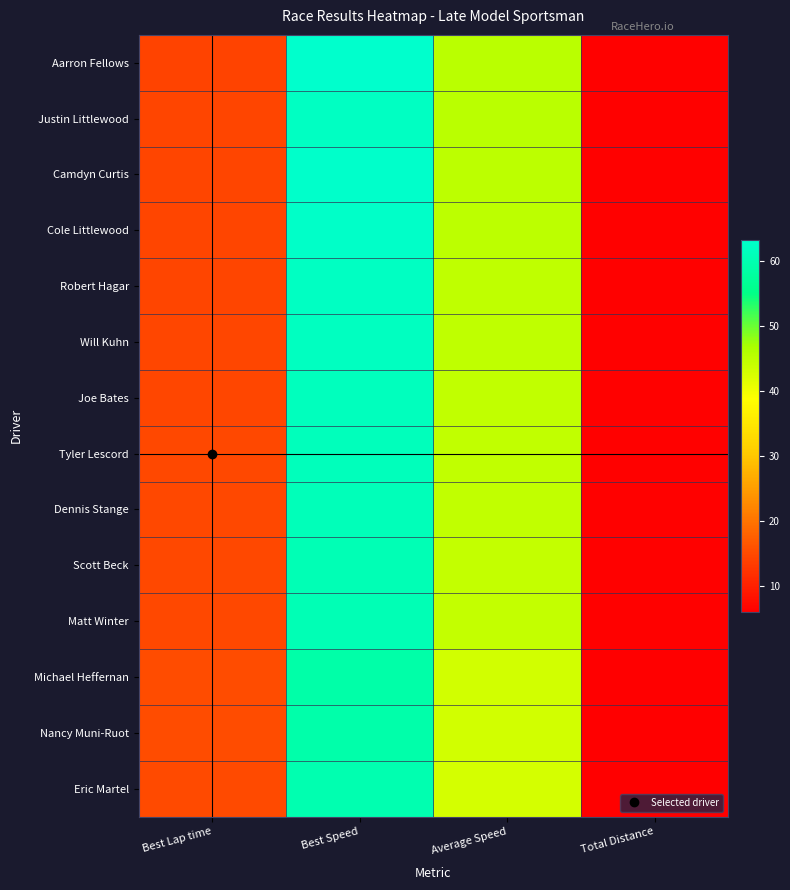

What is the maximum value shown in the chart?

63.3